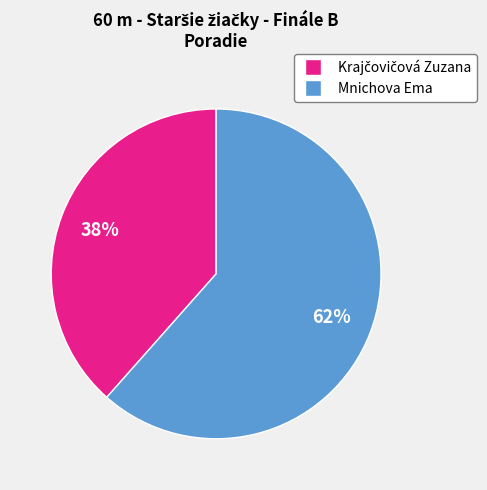

The Mnichova Ema slice represents 62% of the pie. True or false?

True